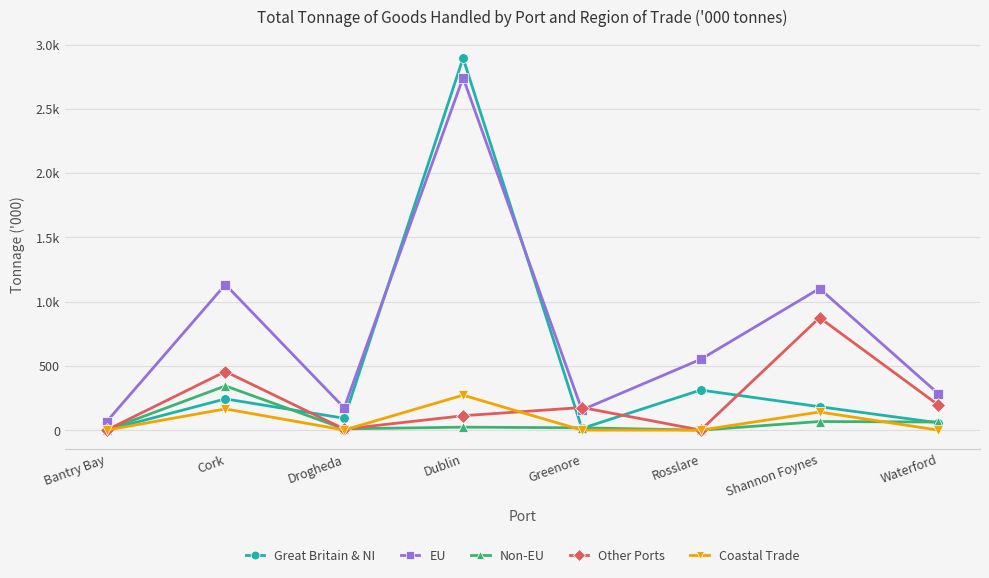

Rank the series by their maximum value, from highest to lowest.

Great Britain & NI, EU, Other Ports, Non-EU, Coastal Trade